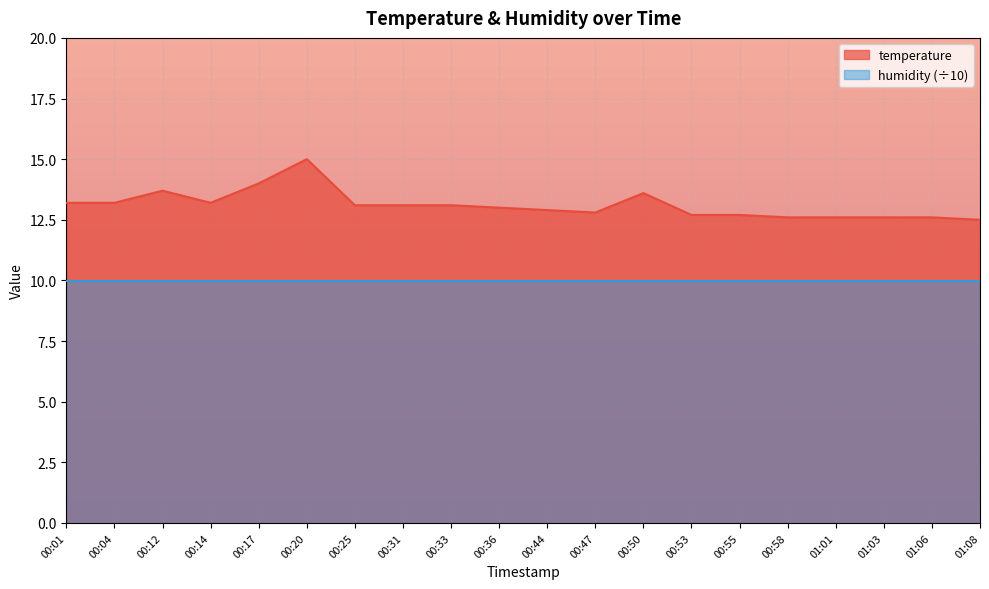

At which category does the chart reach its minimum across all series?

01:08